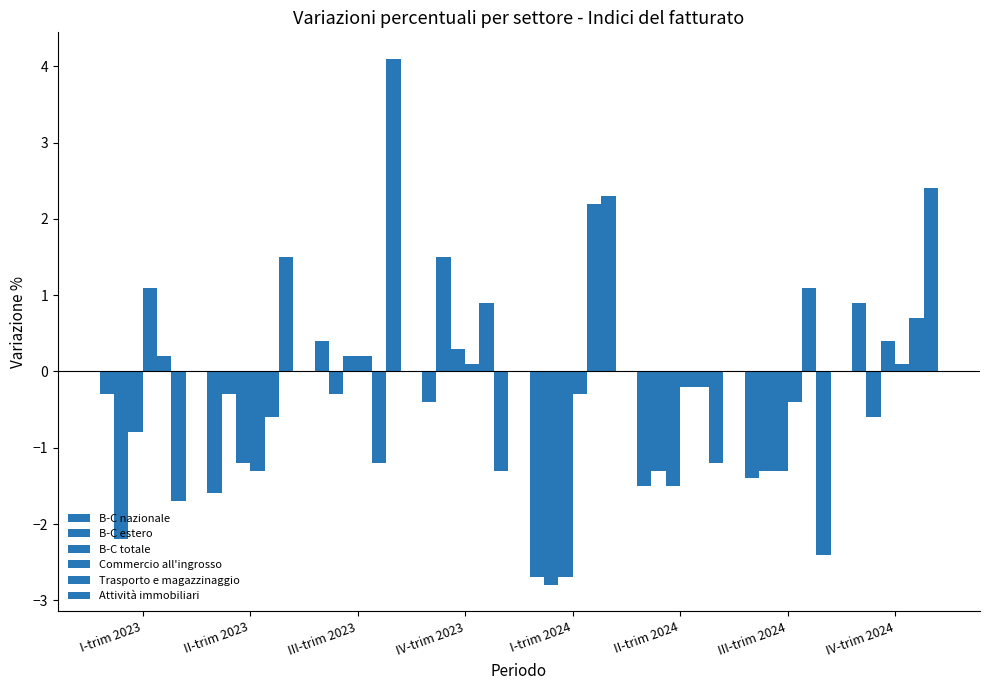

Does the chart contain stacked bars?

No